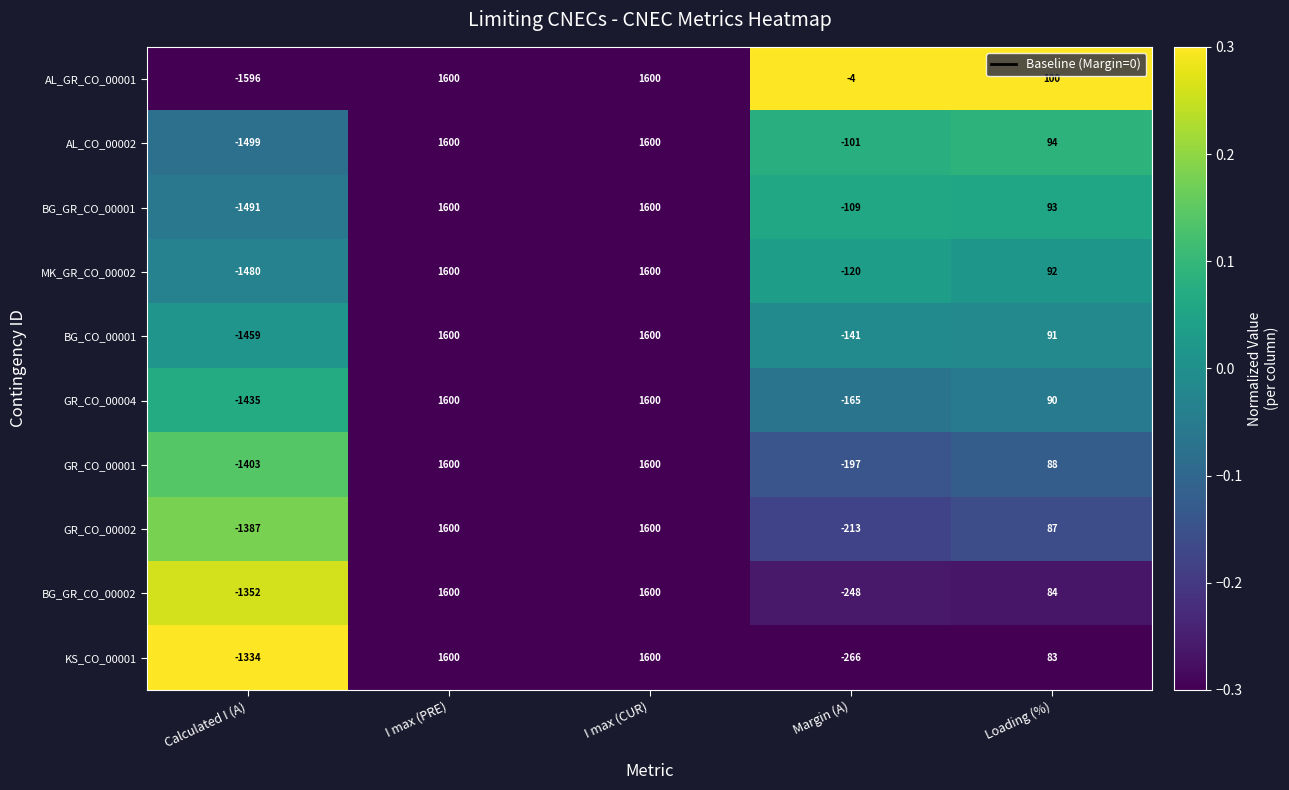

What is the sum of all GR_CO_00001 values?

1688